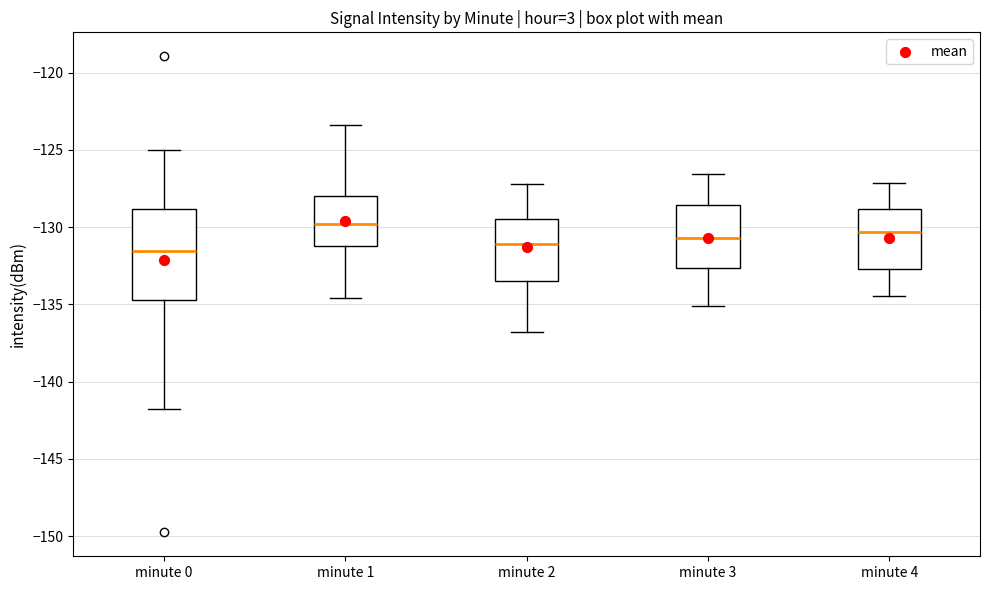

Reading left to right, transcribe this box plot: for each box, give where its median line is, the range the box spans, and where its two whiskers end, as read against the y-axis. The values are not printed on the chart, so give them approximately, as read against the axis.

minute 0: median -131.5, box -134.5 to -129.0, whiskers -142.0 to -125.0
minute 1: median -130.0, box -131.0 to -128.0, whiskers -134.5 to -123.5
minute 2: median -131.0, box -133.5 to -129.5, whiskers -137.0 to -127.0
minute 3: median -130.5, box -132.5 to -128.5, whiskers -135.0 to -126.5
minute 4: median -130.5, box -132.5 to -129.0, whiskers -134.5 to -127.0